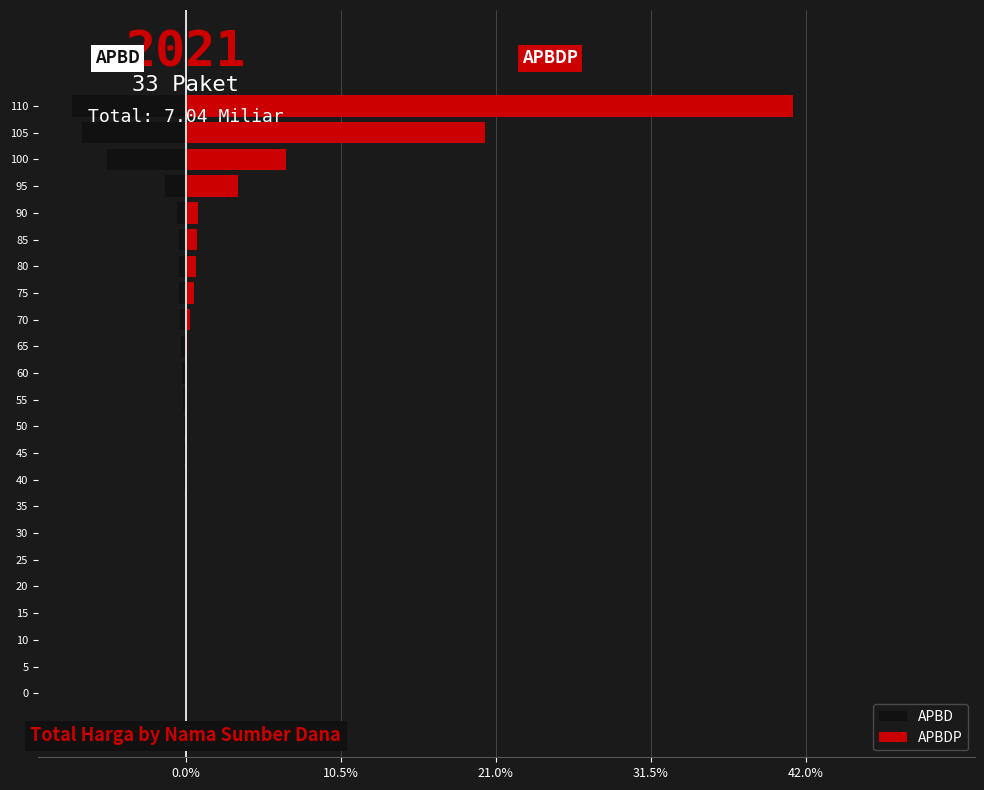

At how many categories does at least one series exceed 4?

3